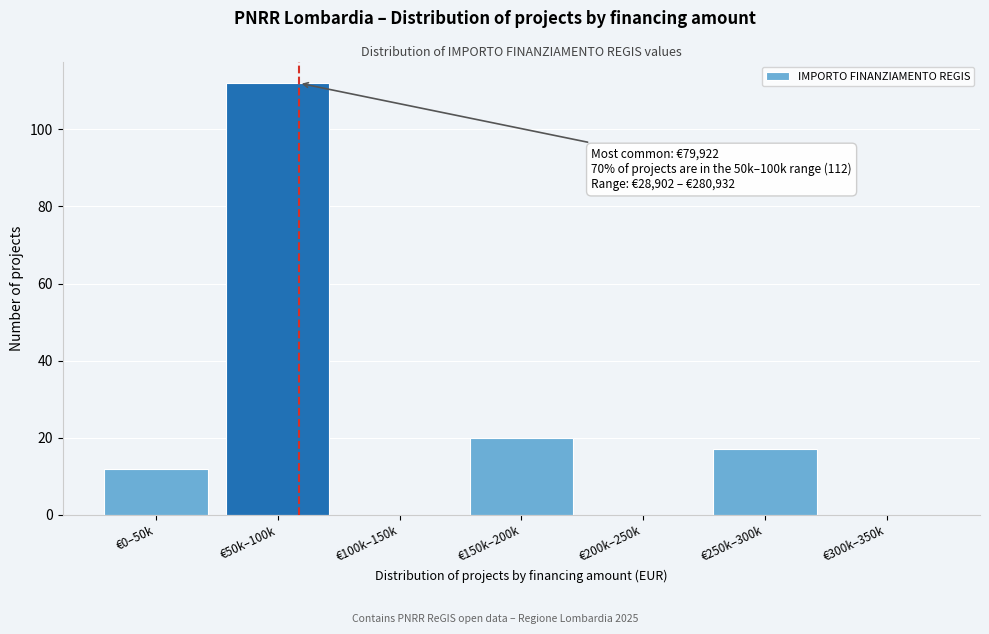

Reading left to right, transcribe all the data shown in this chart.

€0–50k=12	€50k–100k=112	€100k–150k=0	€150k–200k=20	€200k–250k=0	€250k–300k=17	€300k–350k=0